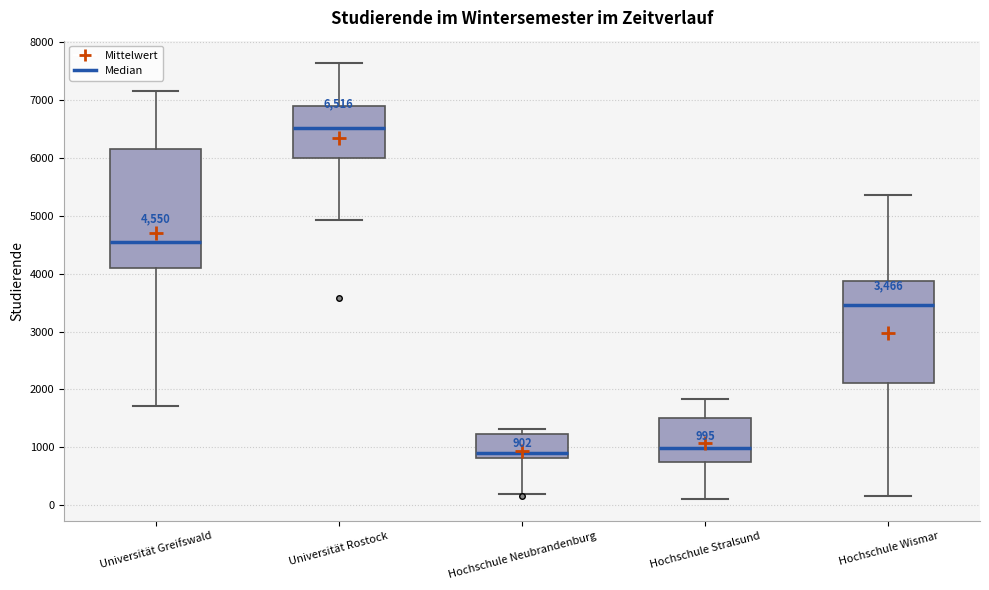

Comparing the boxes themselves (not the whiskers), which one is the tallest?

Universität Greifswald